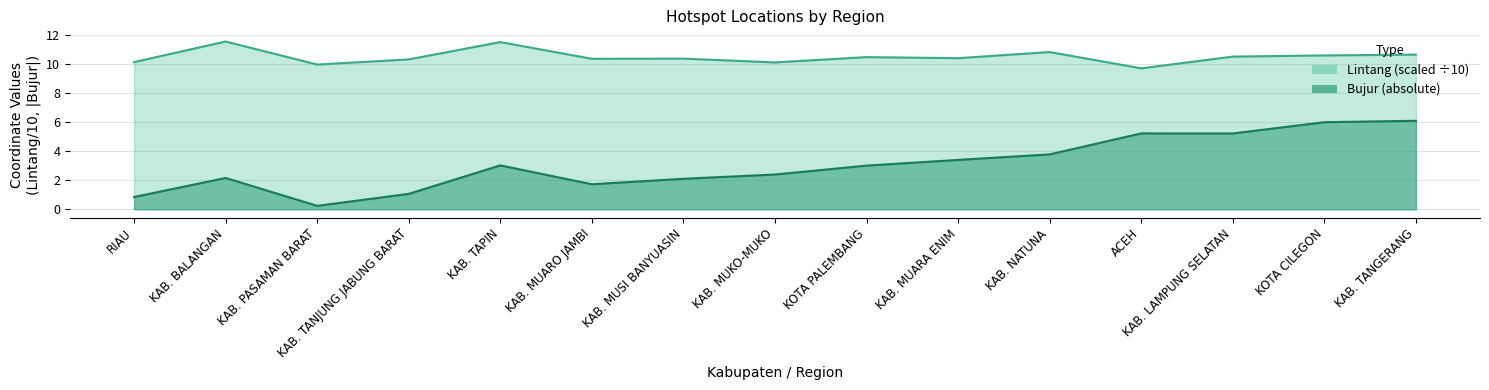

What is the label of the 11th point from the left?

KAB. NATUNA